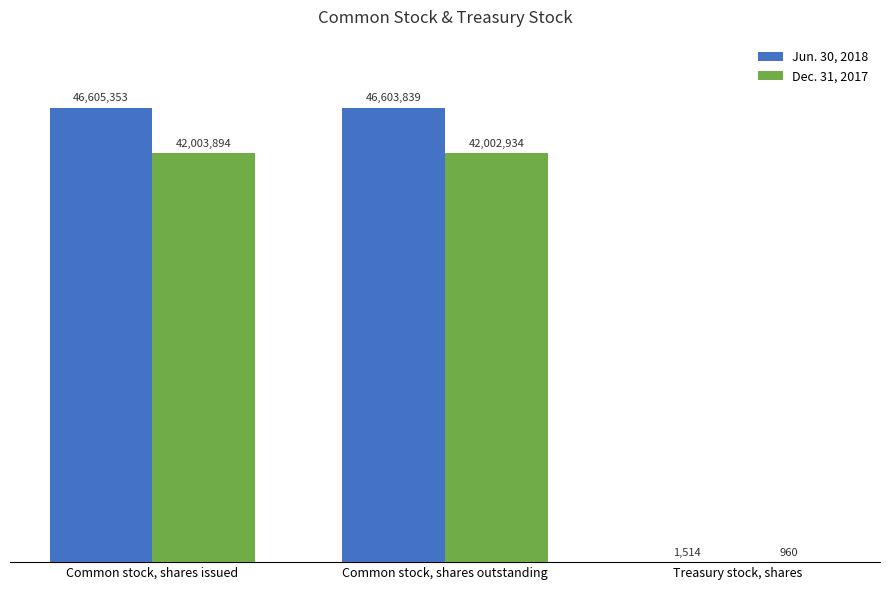

Is it true that Dec. 31, 2017 equals 25876218 at Common stock, shares outstanding?

False